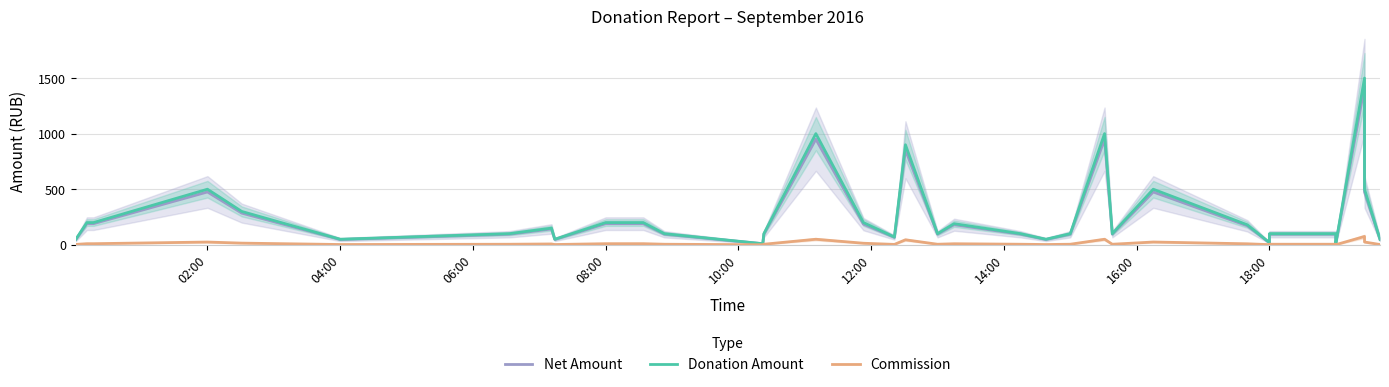

How many lines are shown in the chart?

3